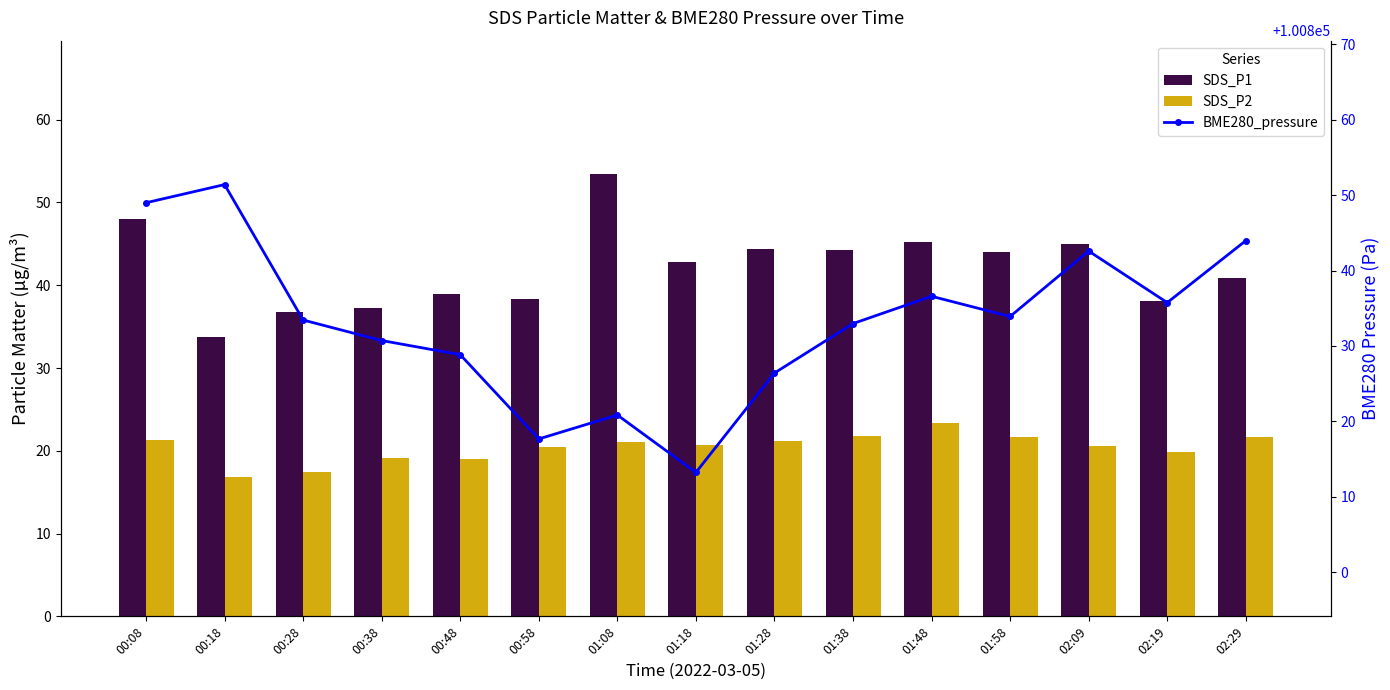

What position from the right is 02:19?

2